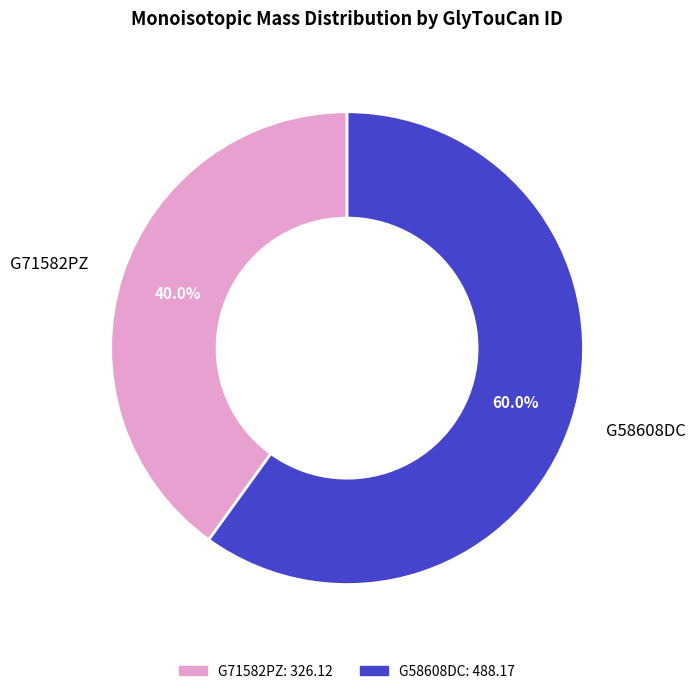

True or false: G71582PZ accounts for 54% of the total.

False